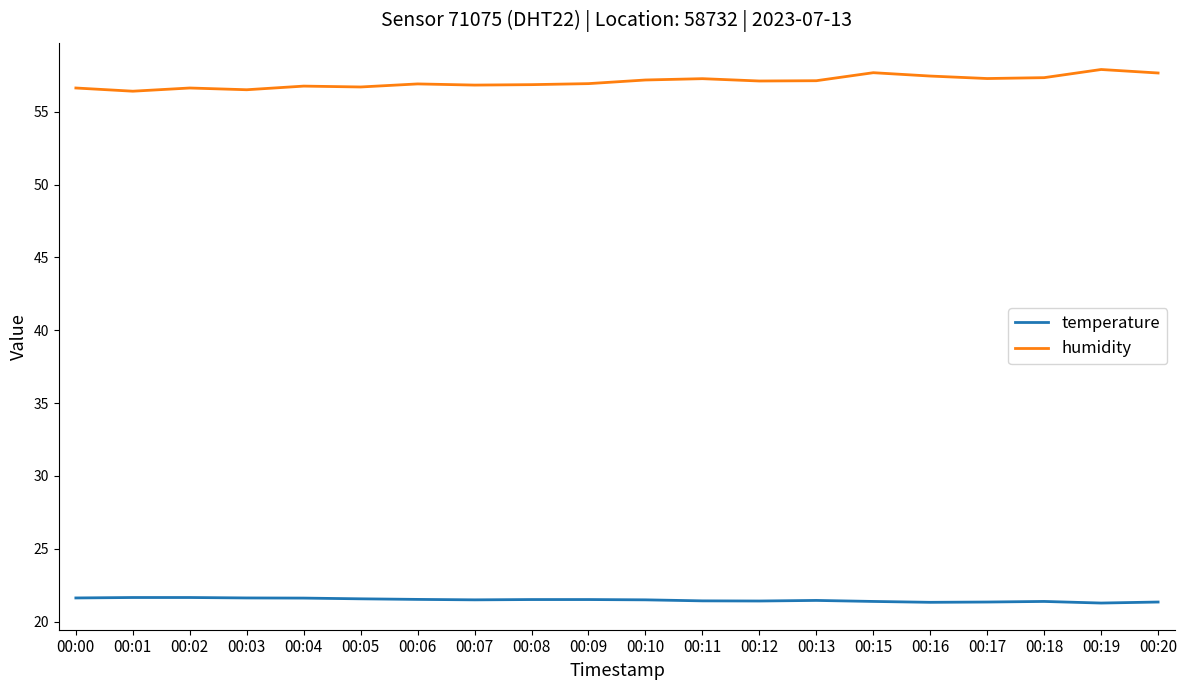

True or false: temperature has a value of 21.5 at 00:06.

True